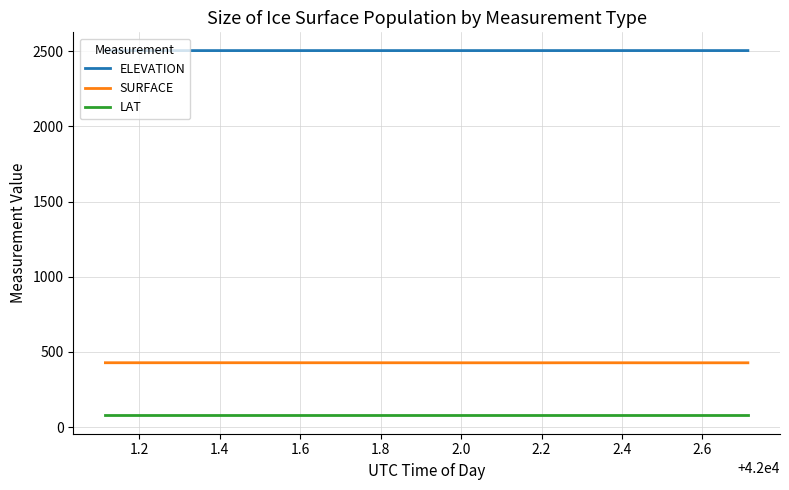

List the series in order of their peak value, lowest first.

LAT, SURFACE, ELEVATION